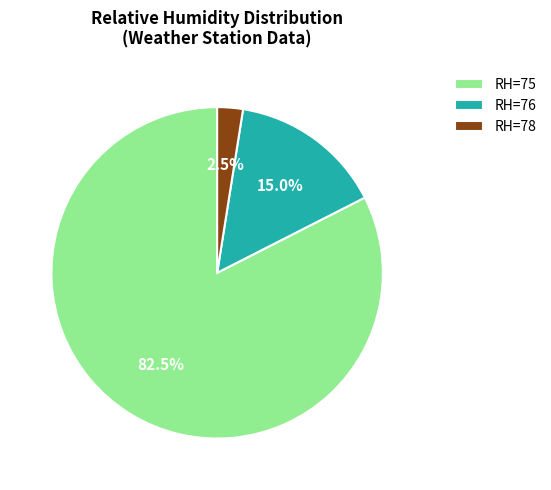

Which slice is the largest?

RH=75